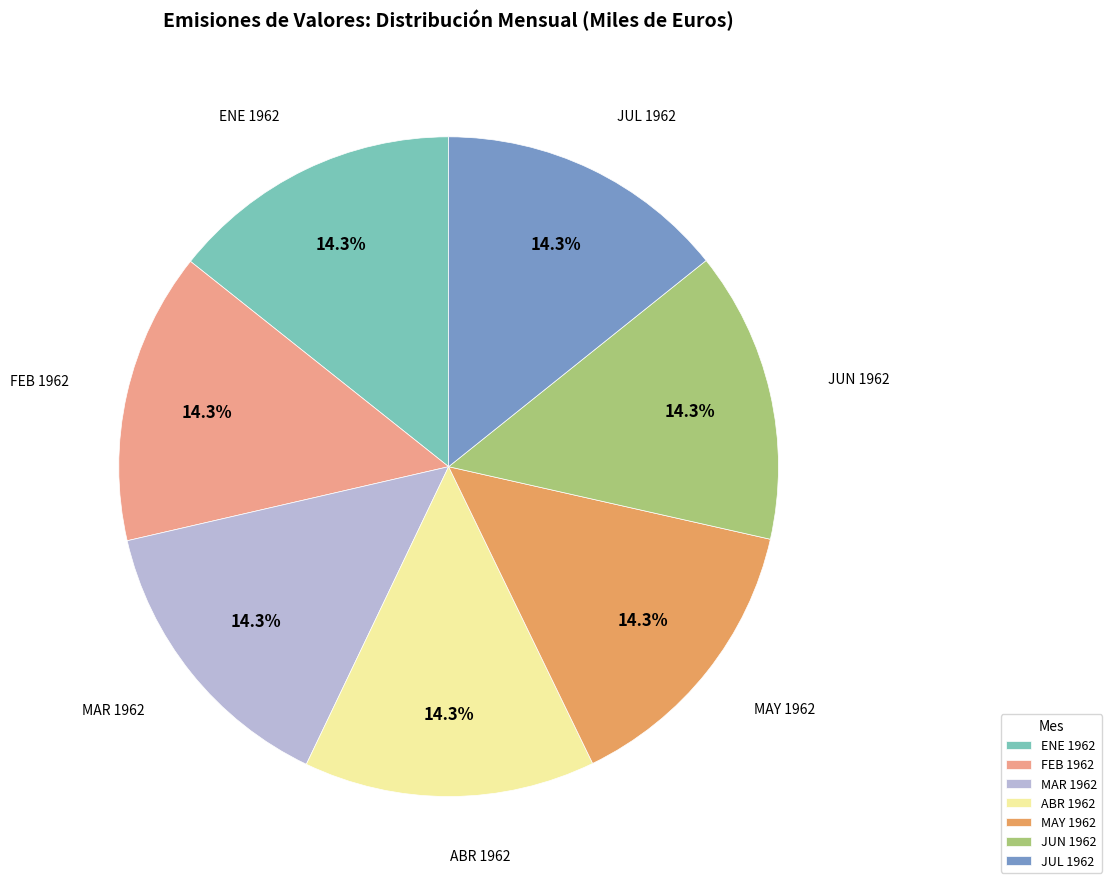

Is there a majority slice in this chart?

No